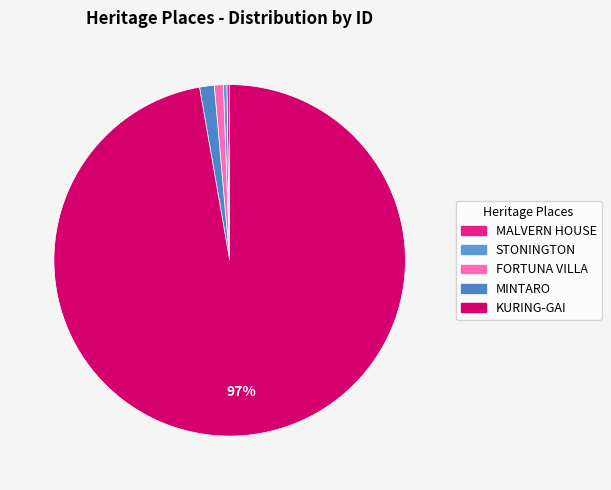

What percentage do STONINGTON and MALVERN HOUSE together represent?

0.6%